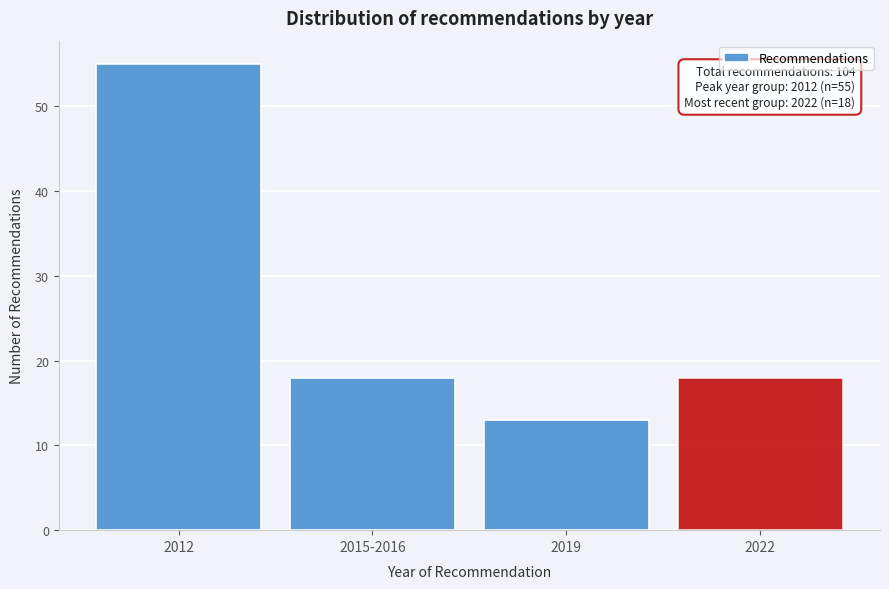

Reading left to right, extract all data points from this chart.

55	18	13	18